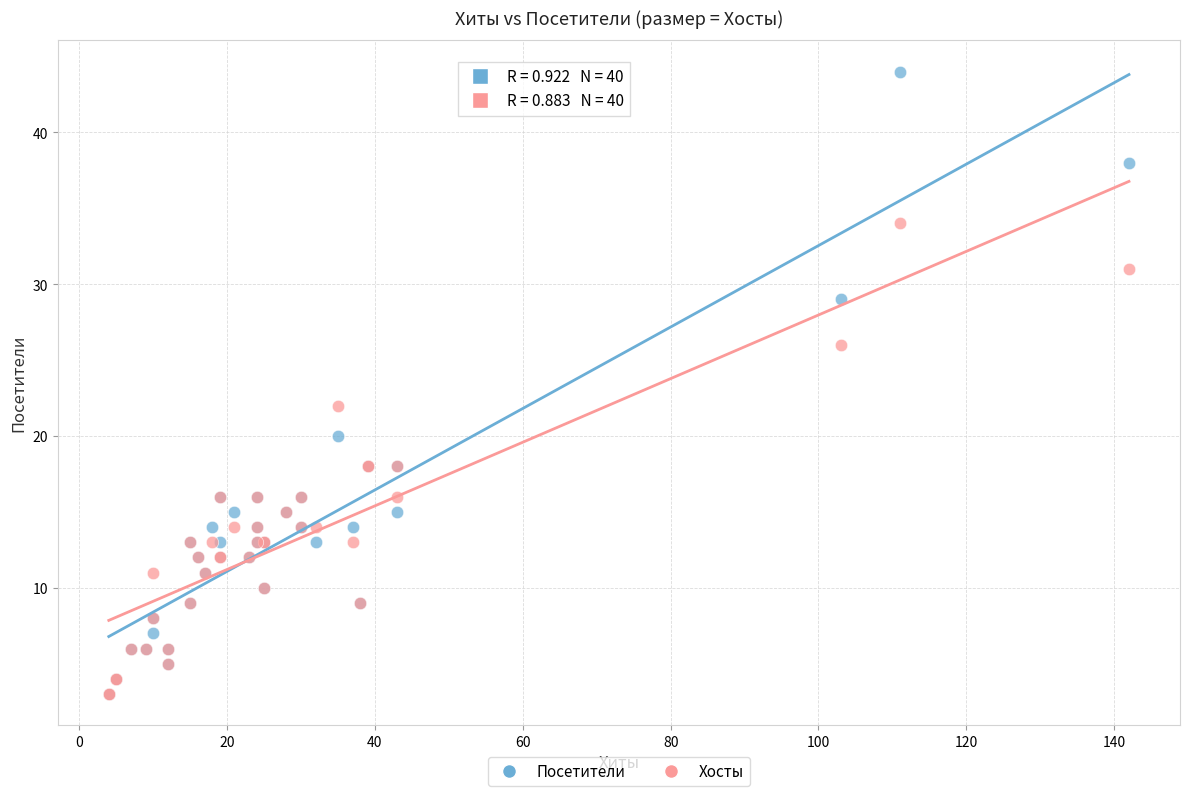

Which series contains the highest Y value?

Посетители